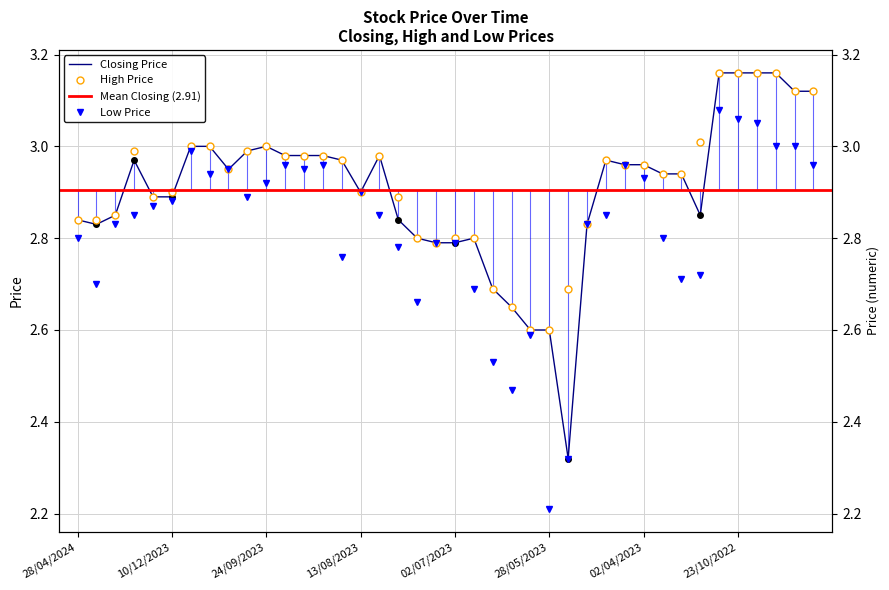

True or false: Low has a value of 2.2 at 28/05/2023.

True